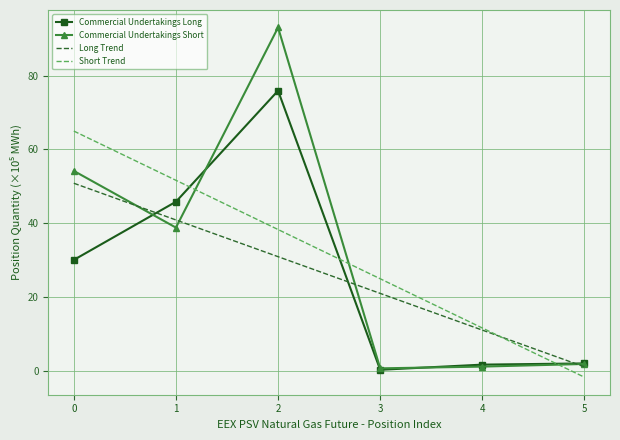

How many categories are shown in the chart?

6